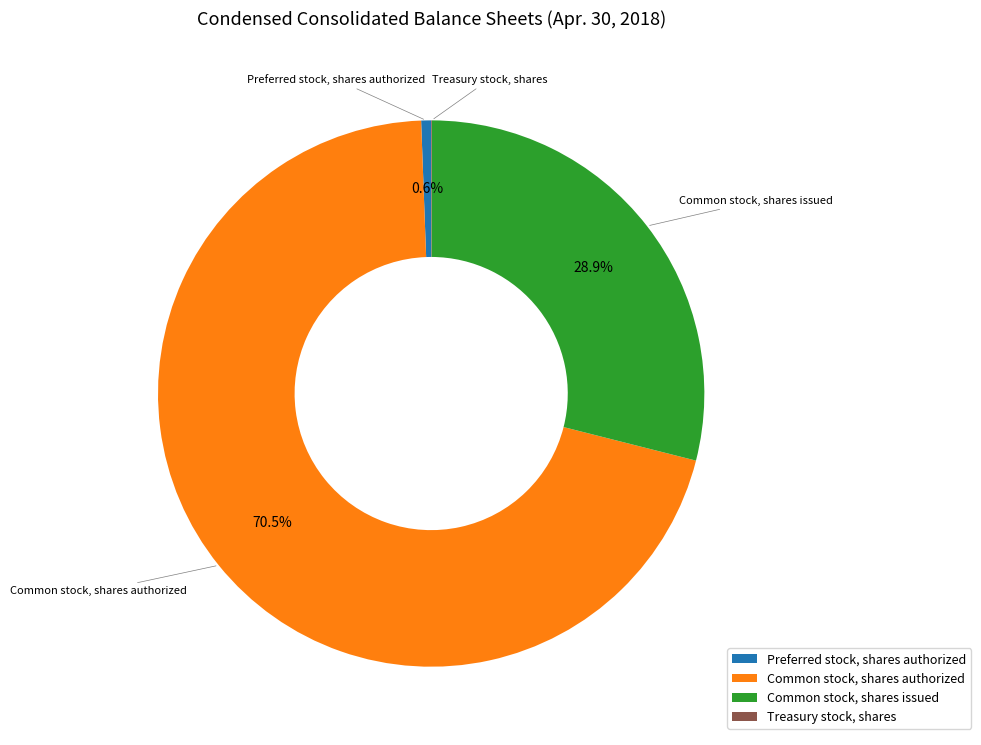

Combined, what portion of the pie is Common stock, shares issued and Common stock, shares authorized?

99.4%